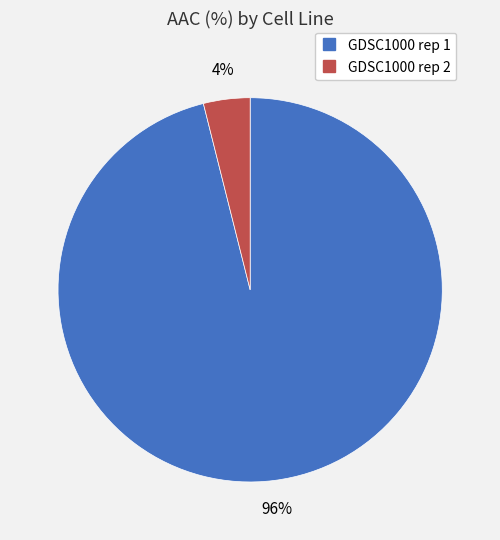

Combined, do GDSC1000 rep 2 and GDSC1000 rep 1 account for over 50%?

Yes